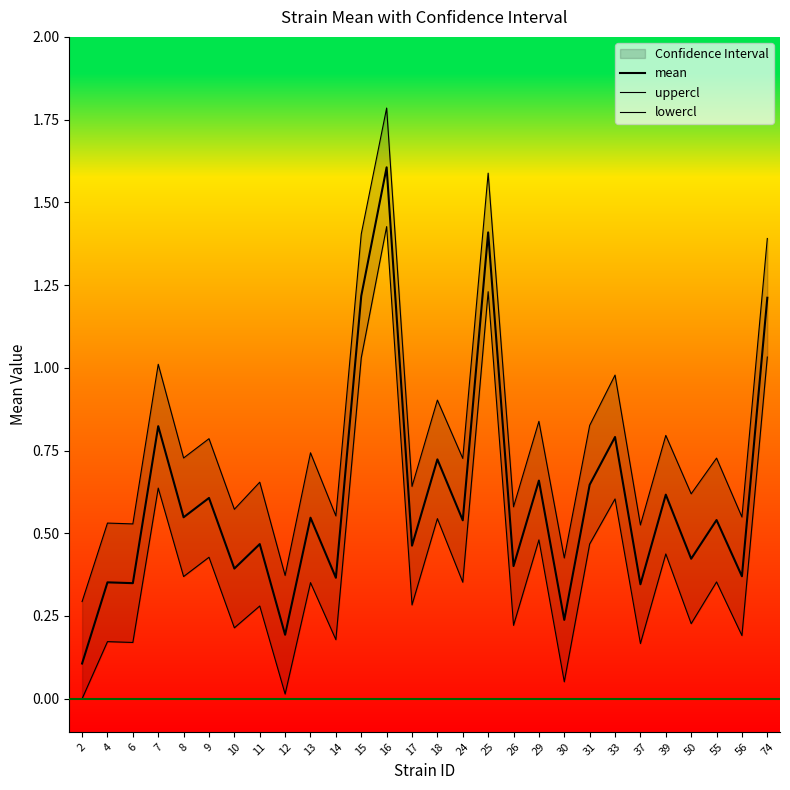

True or false: uppercl and lowercl intersect in this chart.

False